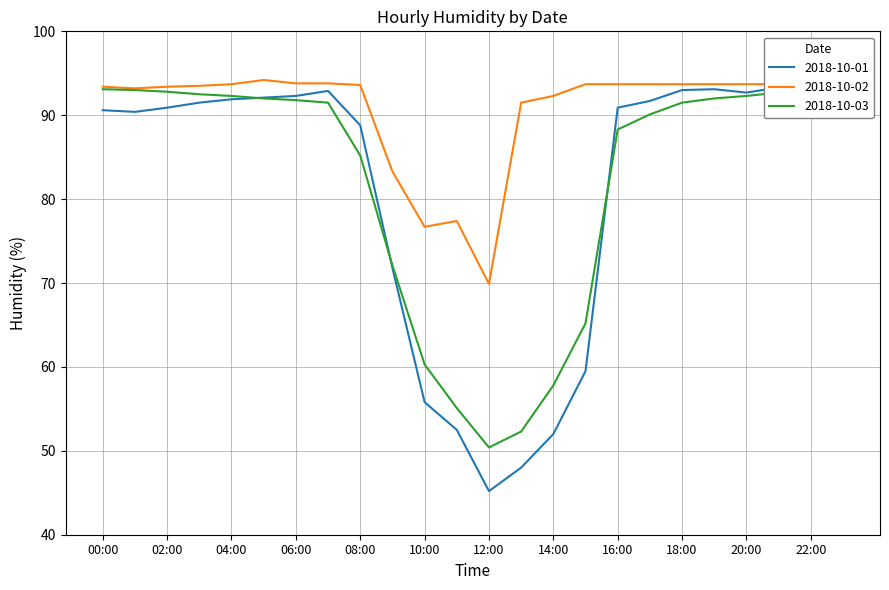

Does the chart display data point markers on the line(s)?

No